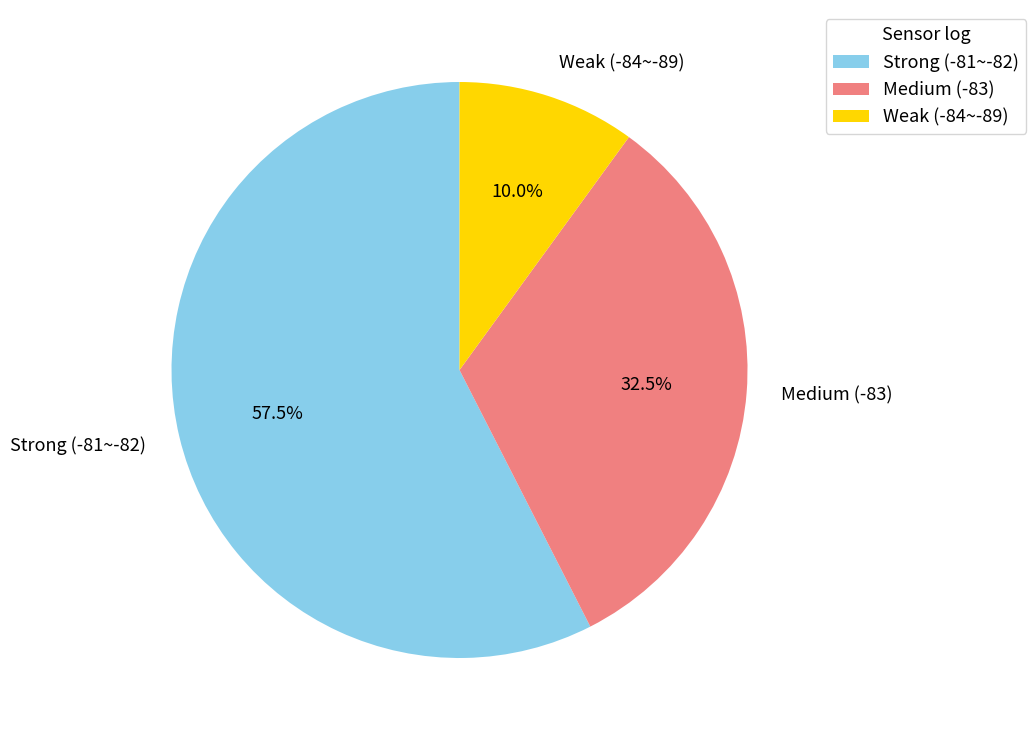

Approximately how many times larger is the value at Medium (-83) compared to Strong (-81~-82)?

0.6